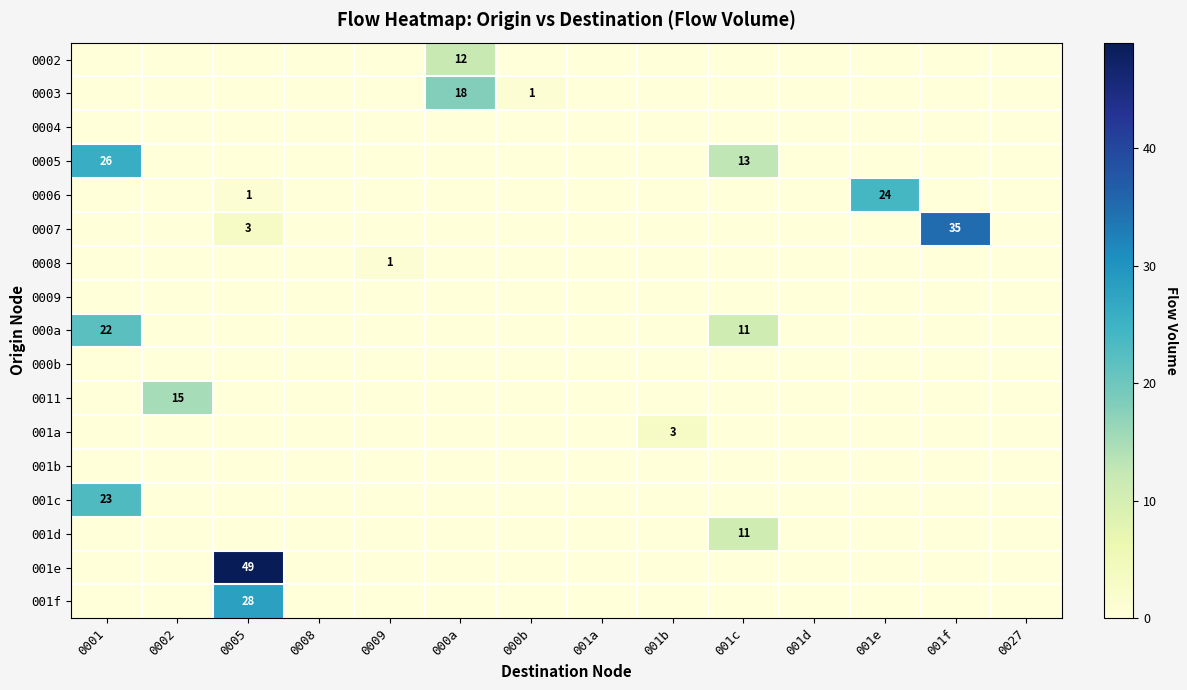

How many distinct data groups are displayed?

17